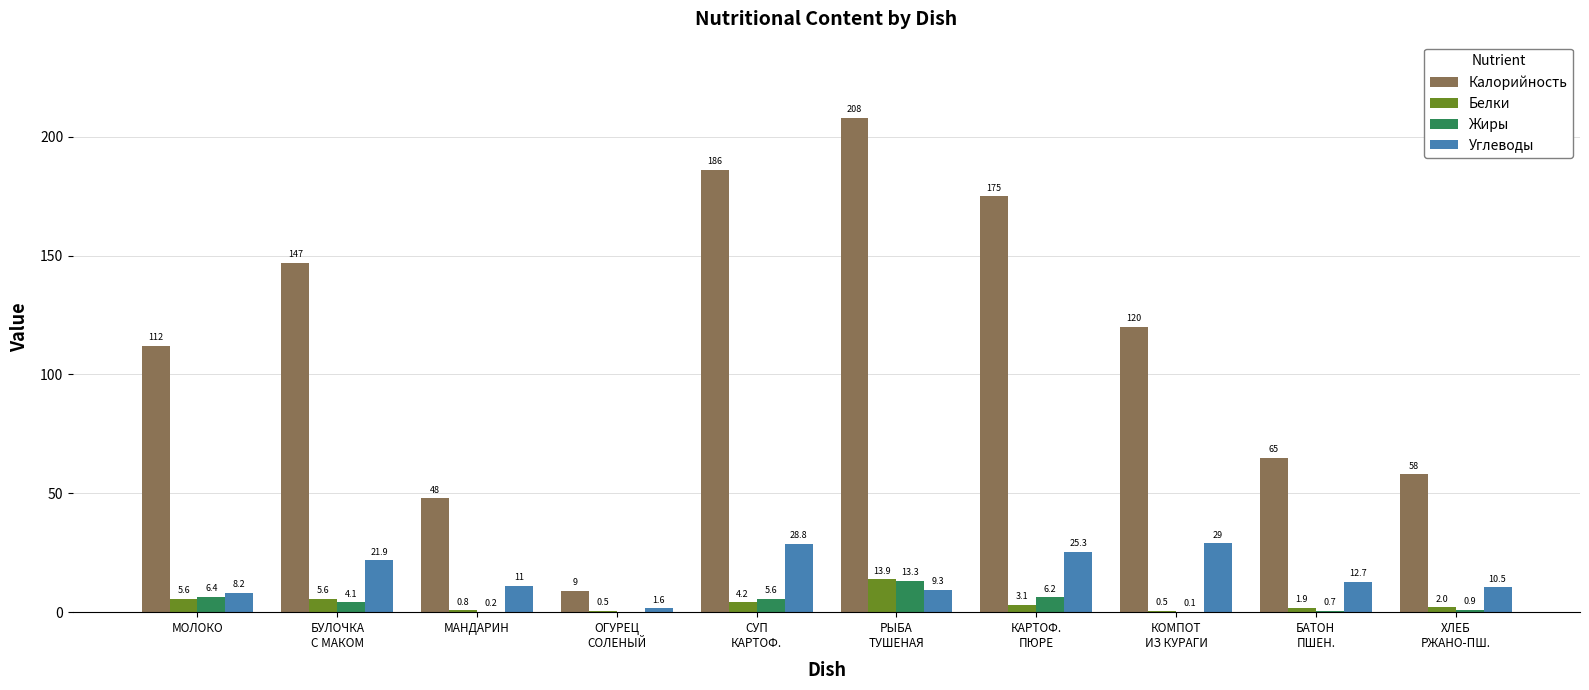

The Углеводы series shows 8.2 at МОЛОКО. True or false?

True